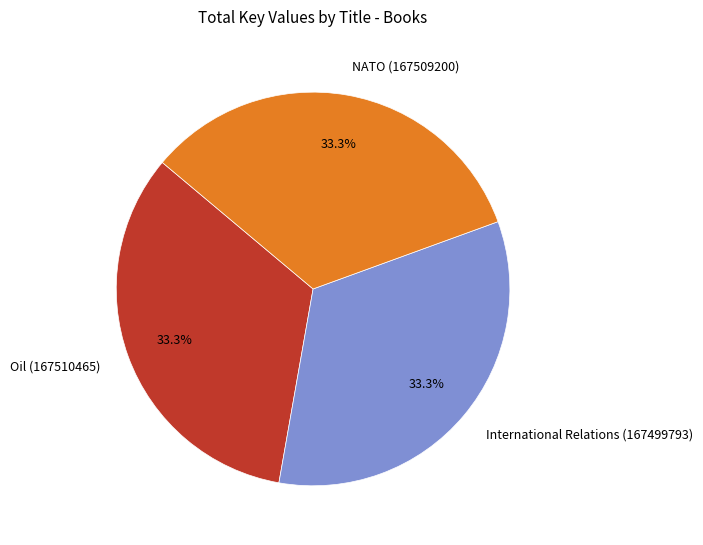

Is it true that NATO (167509200) is 27% of the pie?

False